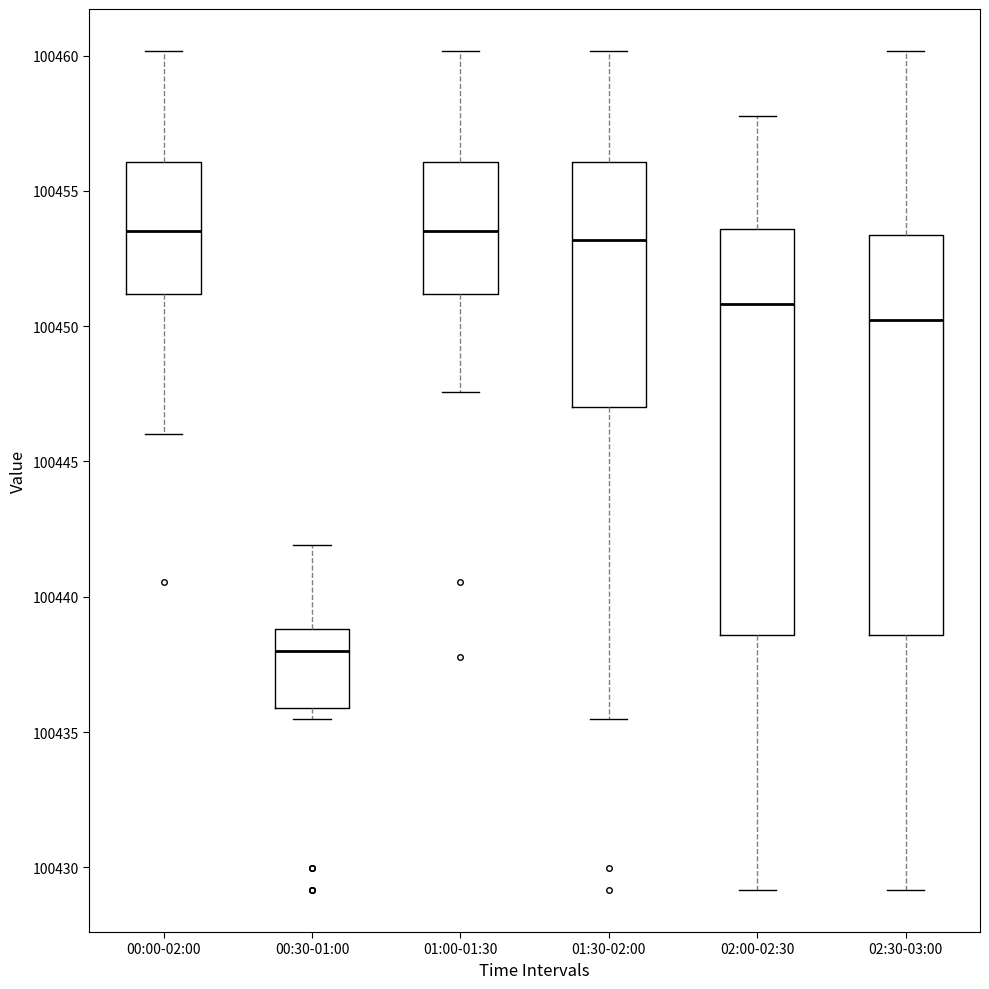

Reading left to right, read every box against the y-axis: the position of its median line, the range the box covers, and the ends of its whiskers. The values are not printed on the chart, so give them approximately, as read against the axis.

00:00-02:00: median 100453.5, box 100451.0 to 100456.0, whiskers 100446.0 to 100460.0
00:30-01:00: median 100438.0, box 100436.0 to 100439.0, whiskers 100435.5 to 100442.0
01:00-01:30: median 100453.5, box 100451.0 to 100456.0, whiskers 100447.5 to 100460.0
01:30-02:00: median 100453.0, box 100447.0 to 100456.0, whiskers 100435.5 to 100460.0
02:00-02:30: median 100451.0, box 100438.5 to 100453.5, whiskers 100429.0 to 100458.0
02:30-03:00: median 100450.0, box 100438.5 to 100453.5, whiskers 100429.0 to 100460.0